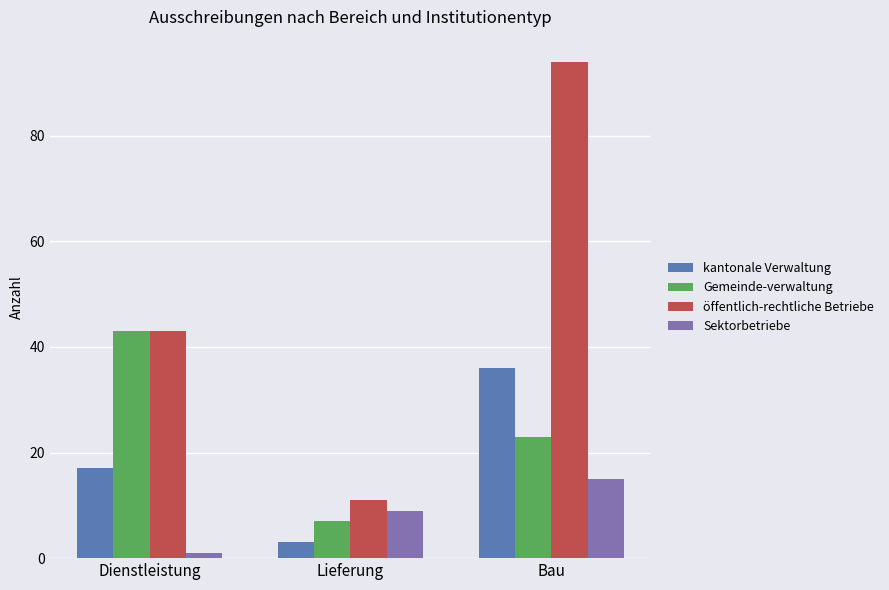

What is the value of the Gemeinde-verwaltung bar at the 2nd from the left?

7